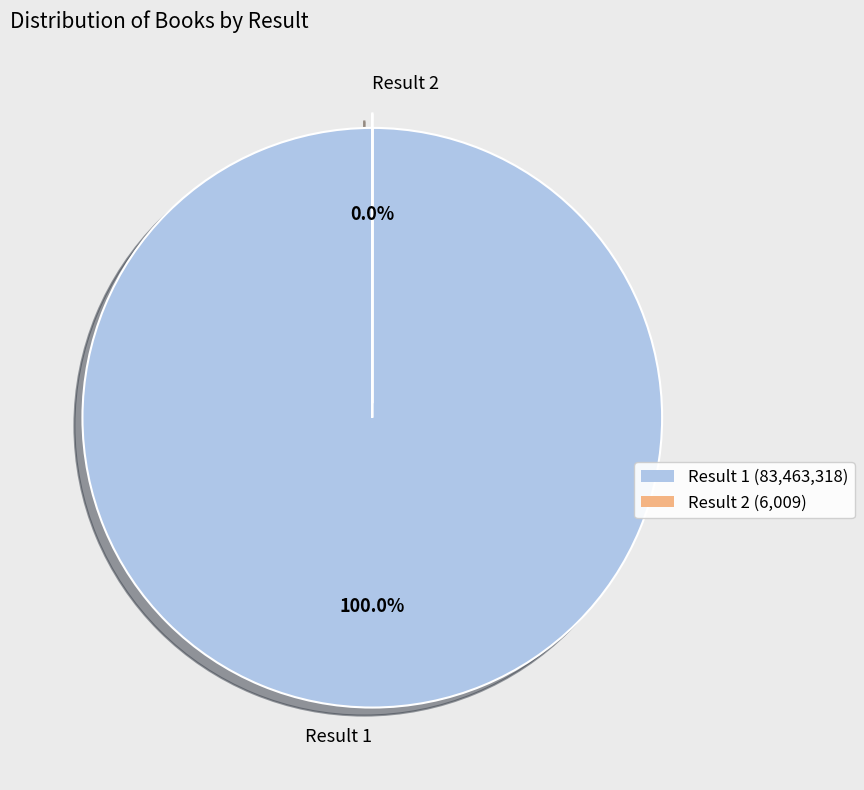

Is the sum of Warning: Do Not Open This Book! and Henry and Mudge under the Yellow Moon greater than half?

Yes